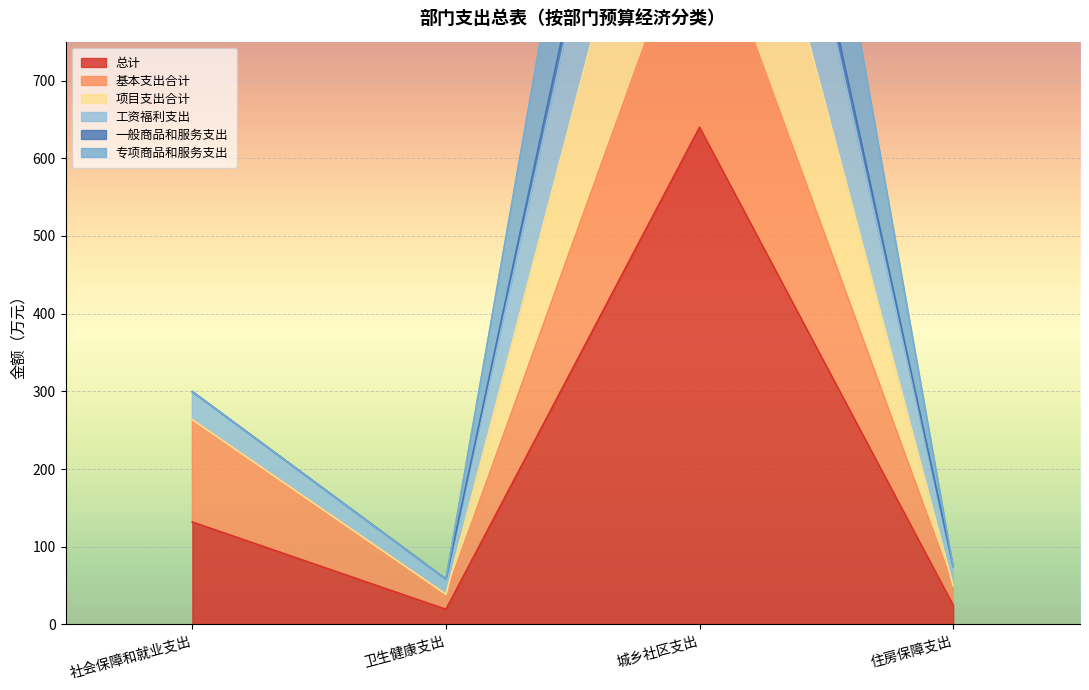

True or false: 总计 has more than 2 interior local peaks.

False